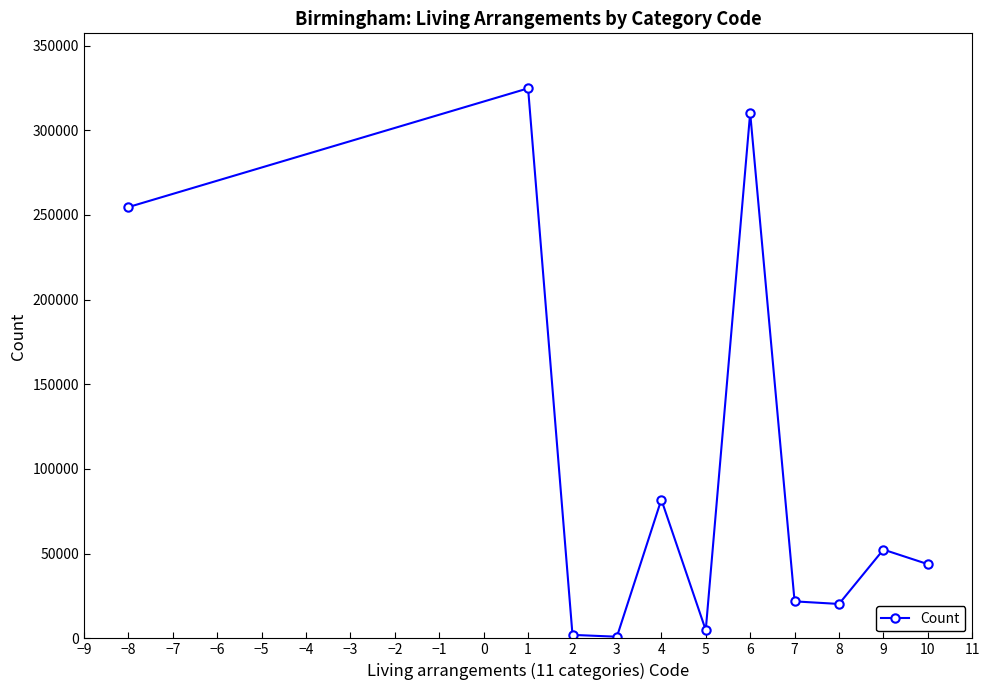

What is the label of the 2nd point from the left?

1